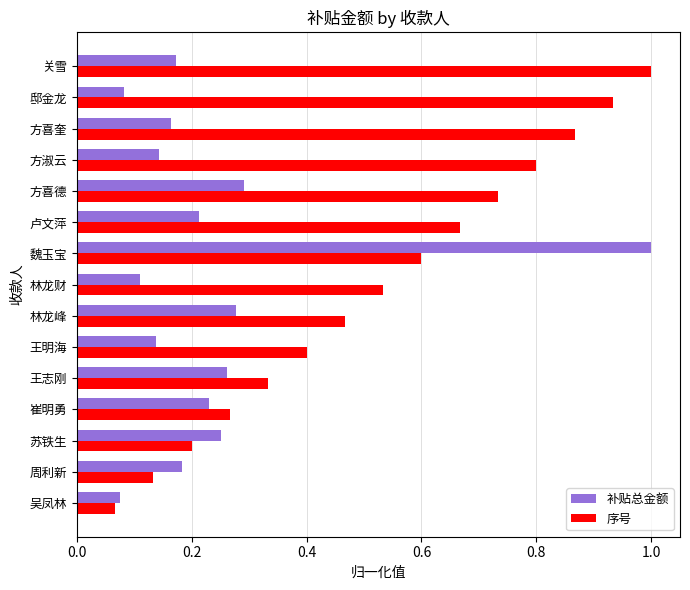

Is the value of 序号 at 卢文萍 greater than the value of 补贴总金额 at 魏玉宝?

No